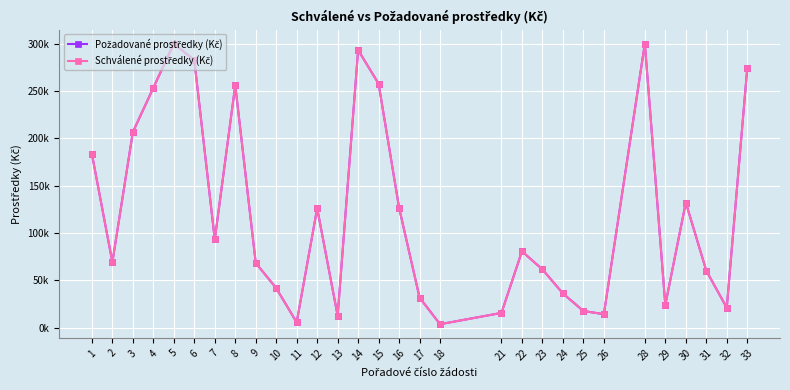

What is the total value across all series at 28?

600000